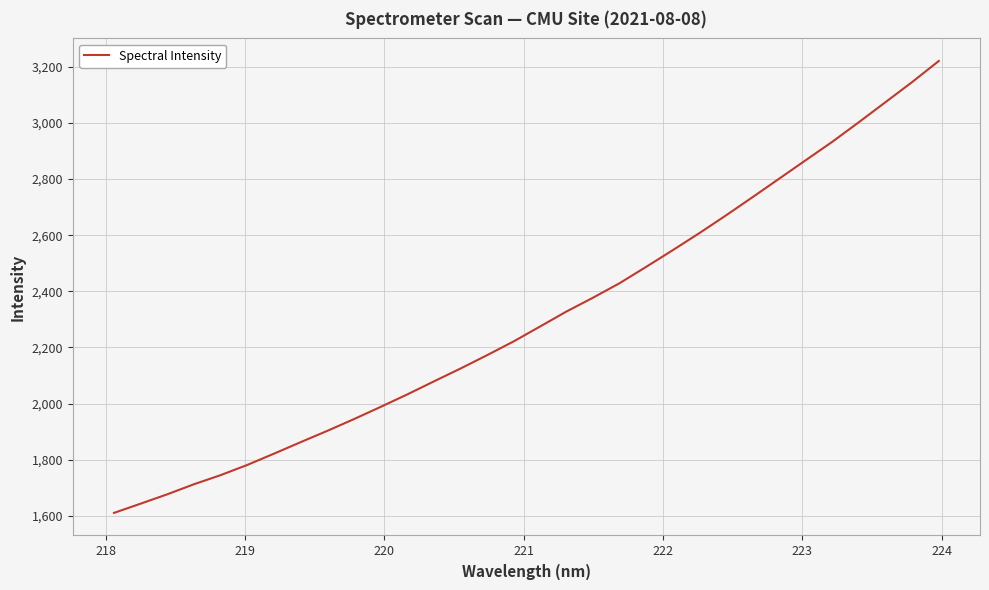

What is the greatest value displayed?

3220.6